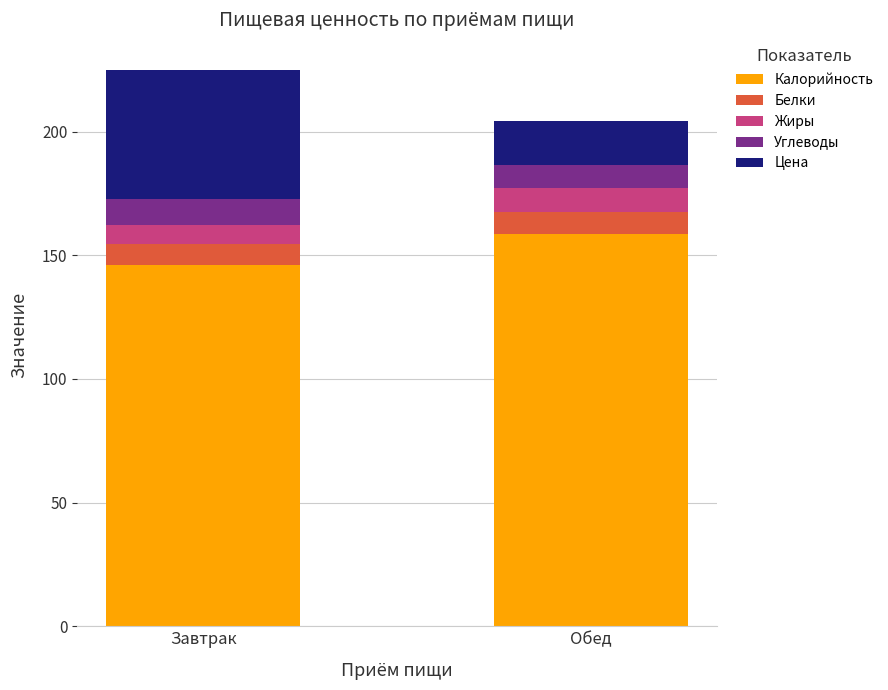

What is the difference between the Калорийность values at Обед and Завтрак?

12.8